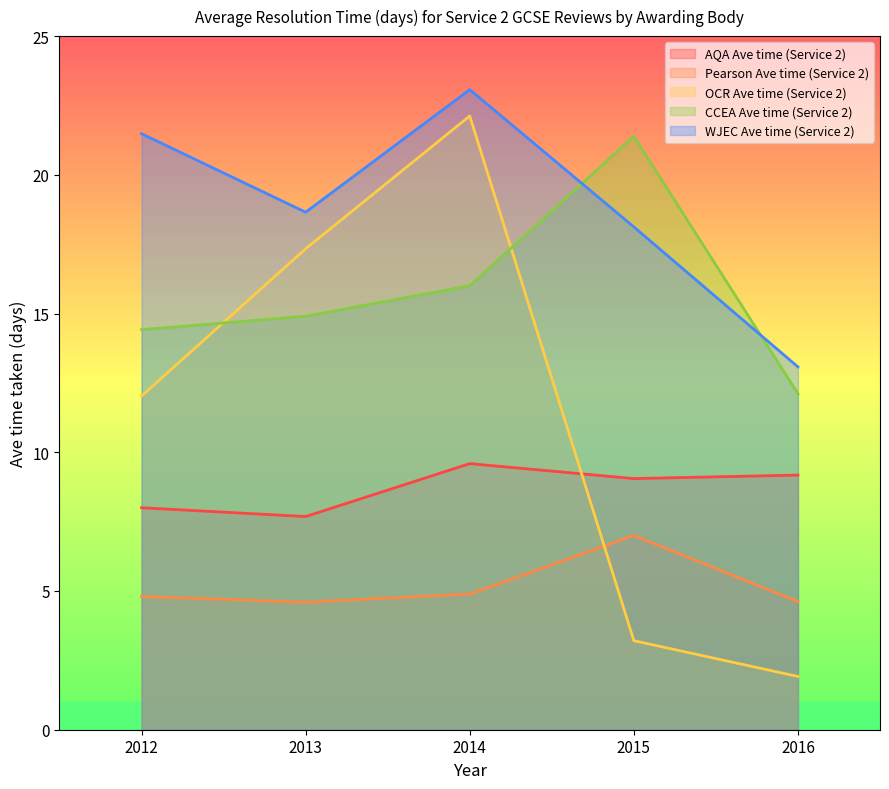

The value of AQA Ave time (Service 2) at 2012 is 8.0. True or false?

True